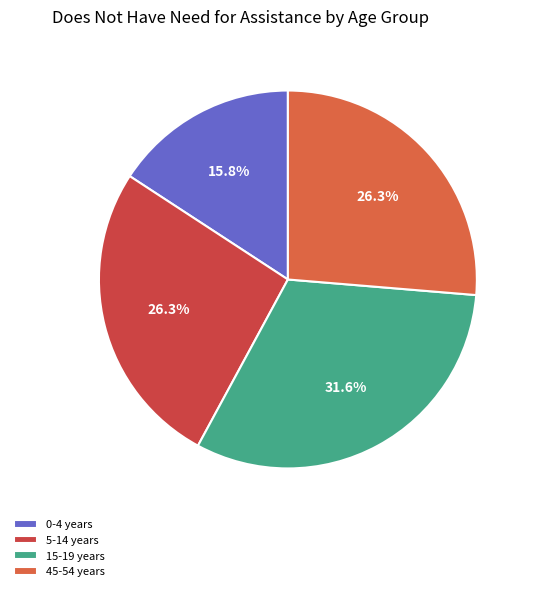

How many slices are in this pie chart?

4